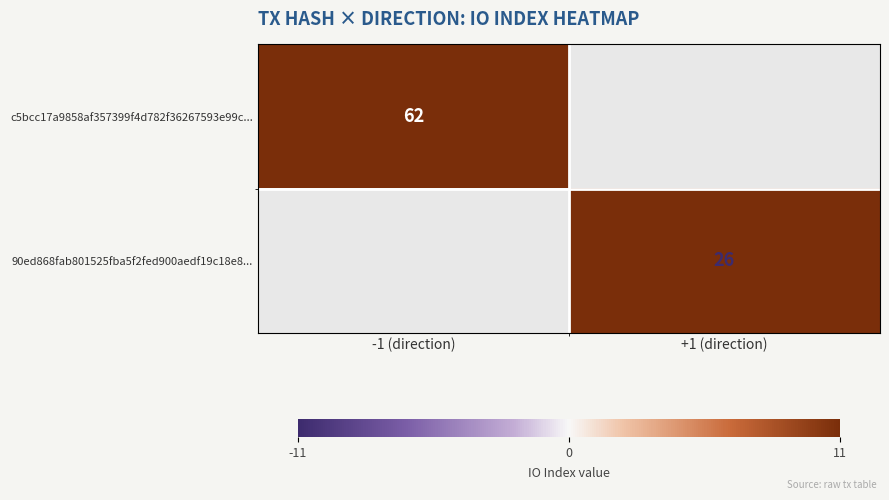

Is the value of c5bcc17a9858af357399f4d782f36267593e99c... at -1 (direction) greater than the value of 90ed868fab801525fba5f2fed900aedf19c18e8... at +1 (direction)?

Yes